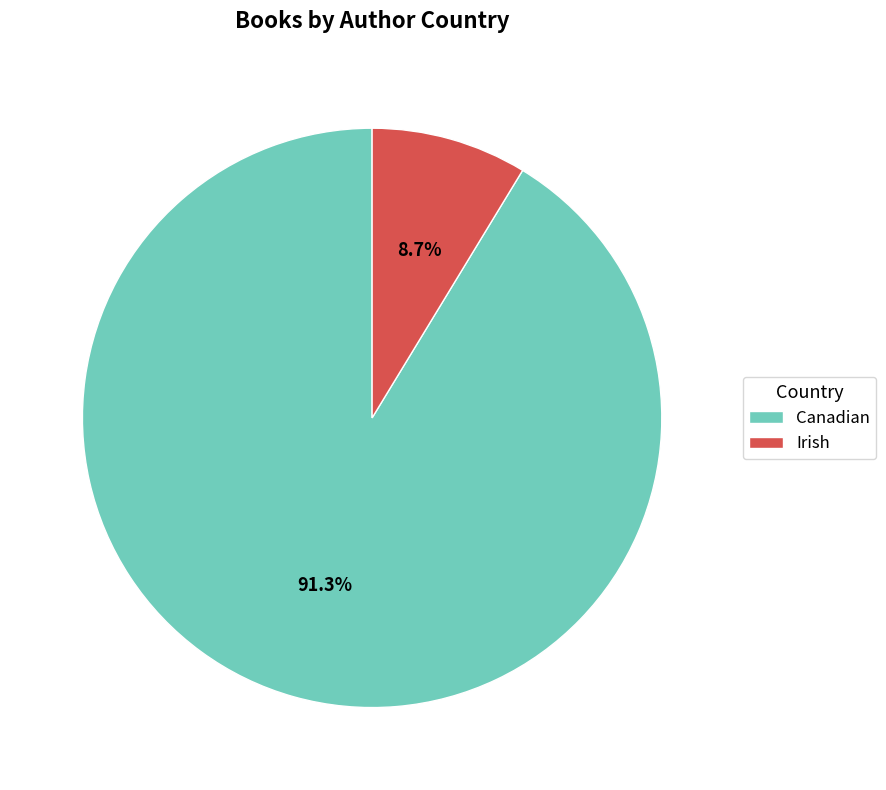

Rank the categories by value from highest to lowest.

Canadian, Irish